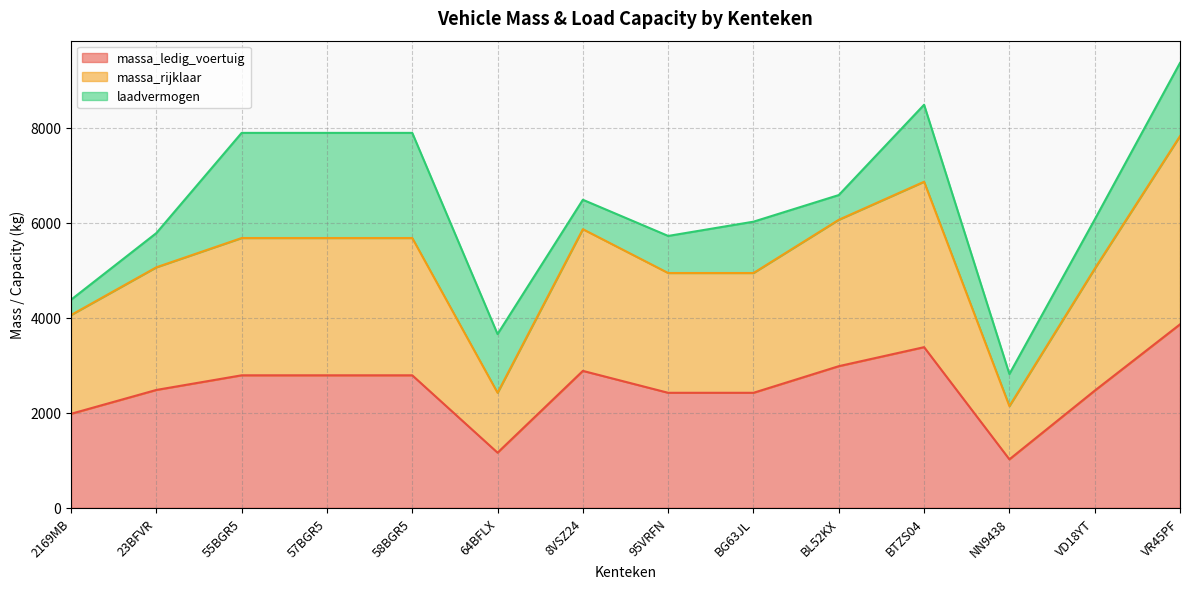

At how many categories does at least one series exceed 3643?

12